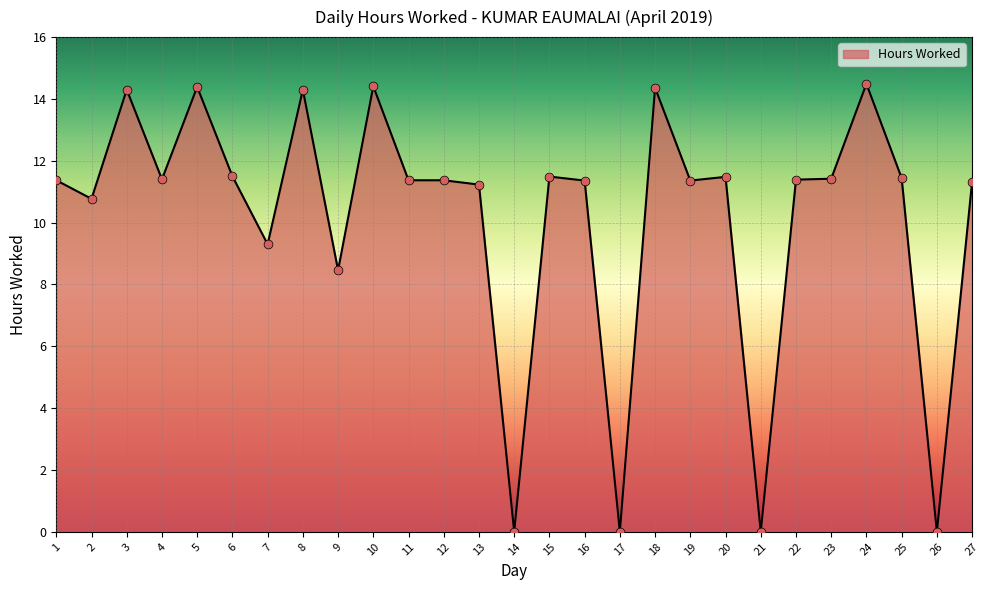

Approximately how many times larger is the value at 6 compared to 22?

1.0